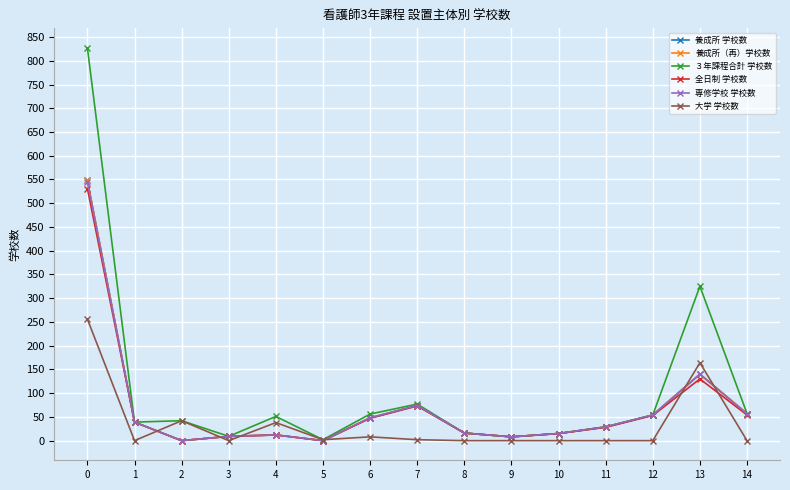

Does the chart have visible grid lines?

Yes